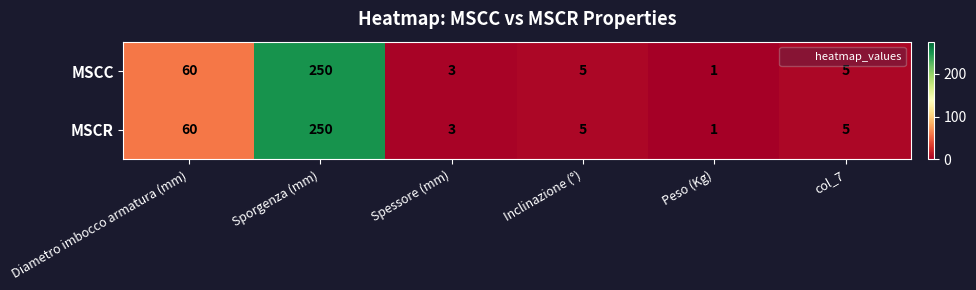

At which label does MSCC first exceed 5?

Diametro imbocco armatura (mm)